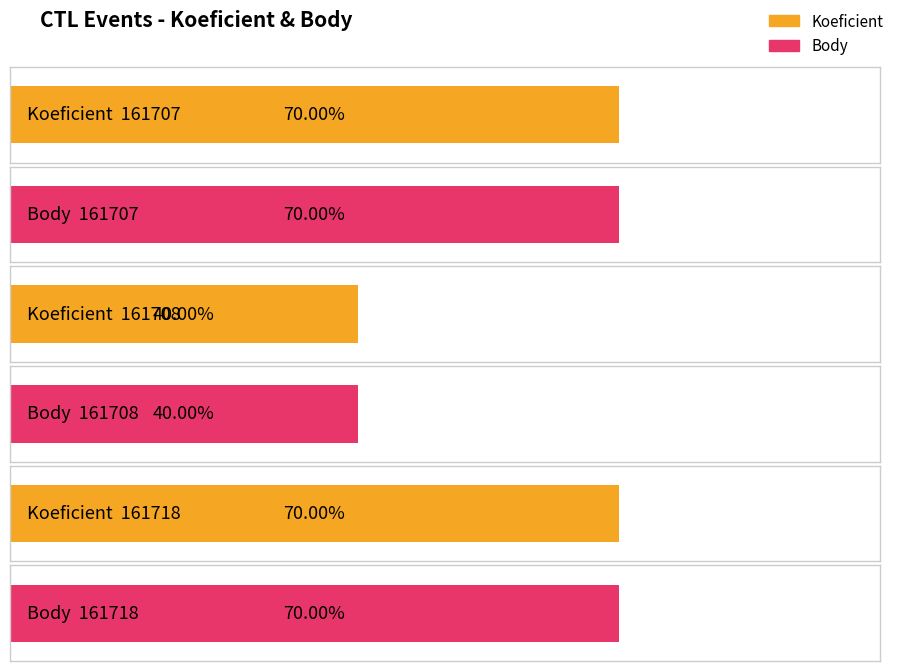

Which has a higher value, 161707 or 161718?

161707